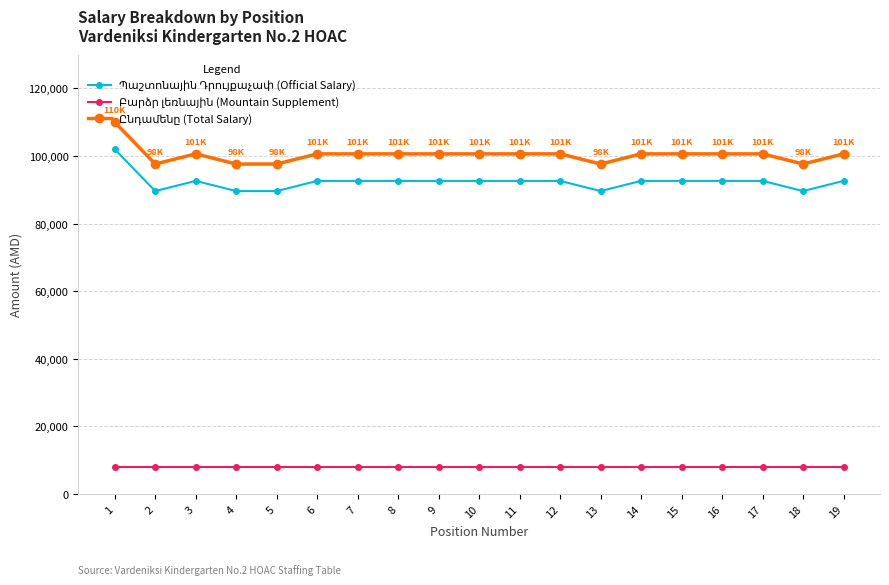

What is the maximum value shown in the chart?

110000